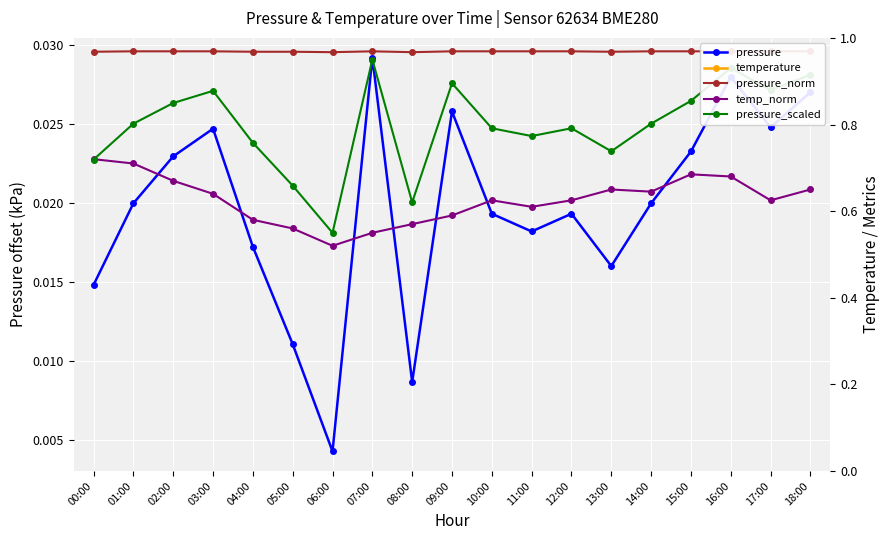

What is the difference between the highest and lowest values at 06:00?

1.0